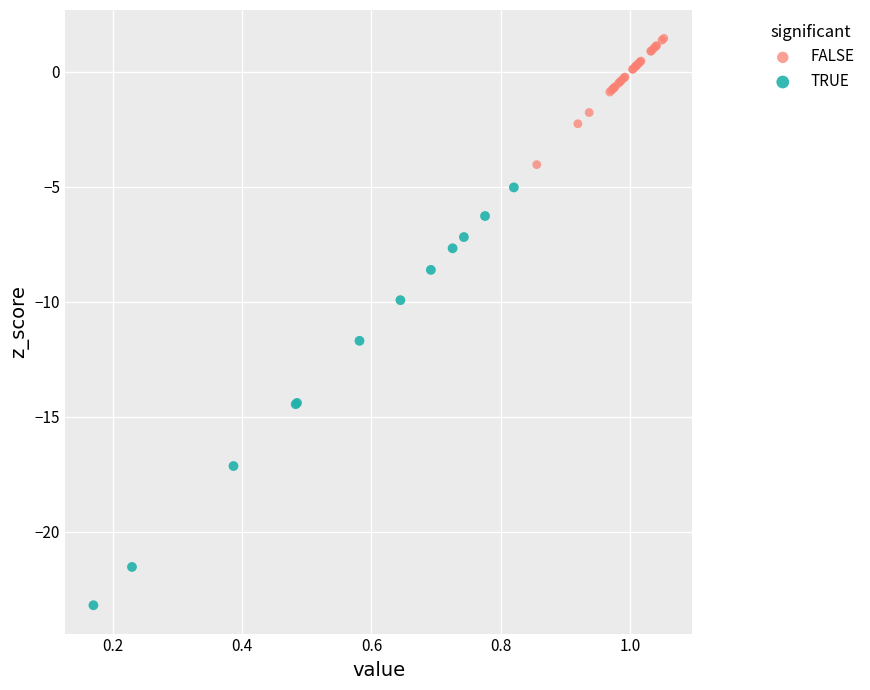

Which series contains the highest Y value?

FALSE